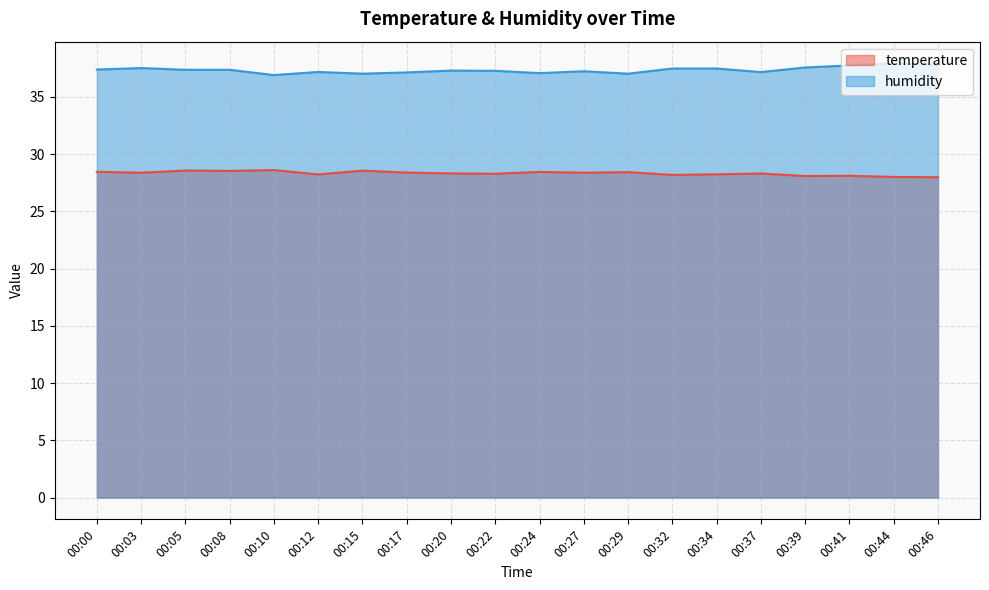

True or false: temperature and humidity intersect in this chart.

False